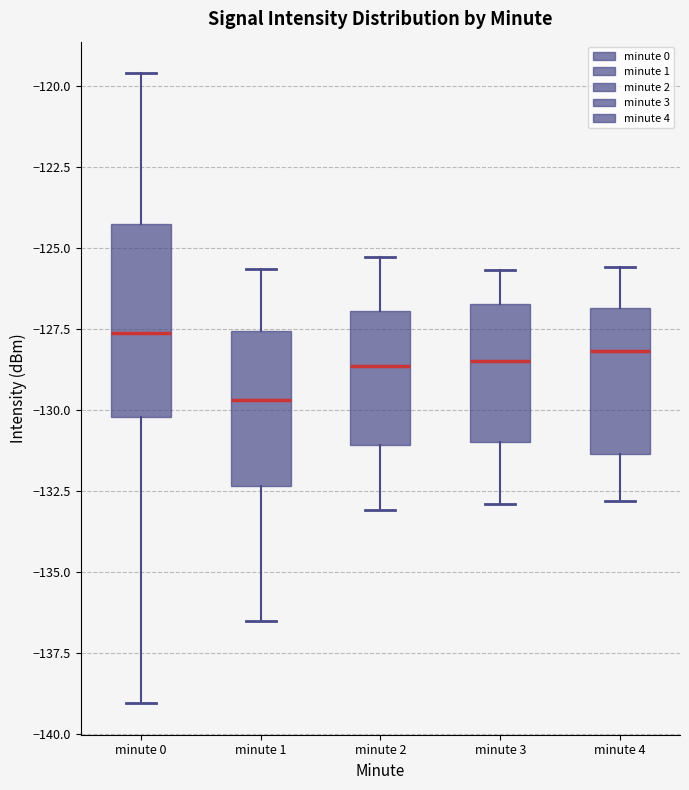

Which box is the tallest, from its lower edge to its upper edge?

minute 0